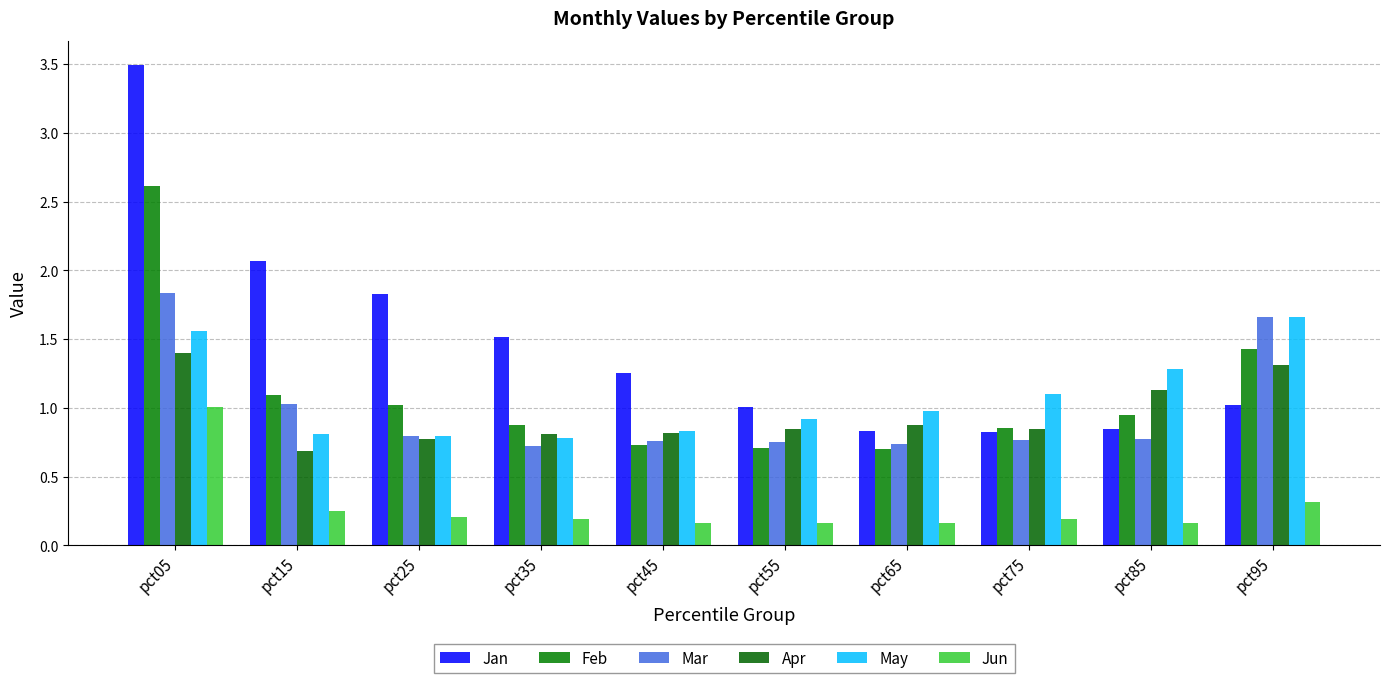

Reading left to right, transcribe all the data shown in this chart.

Jan: 3.5	2.1	1.8	1.5	1.3	1.0	0.8	0.8	0.8	1.0
Feb: 2.6	1.1	1.0	0.9	0.7	0.7	0.7	0.9	0.9	1.4
Mar: 1.8	1.0	0.8	0.7	0.8	0.8	0.7	0.8	0.8	1.7
Apr: 1.4	0.7	0.8	0.8	0.8	0.8	0.9	0.8	1.1	1.3
May: 1.6	0.8	0.8	0.8	0.8	0.9	1.0	1.1	1.3	1.7
Jun: 1.0	0.3	0.2	0.2	0.2	0.2	0.2	0.2	0.2	0.3